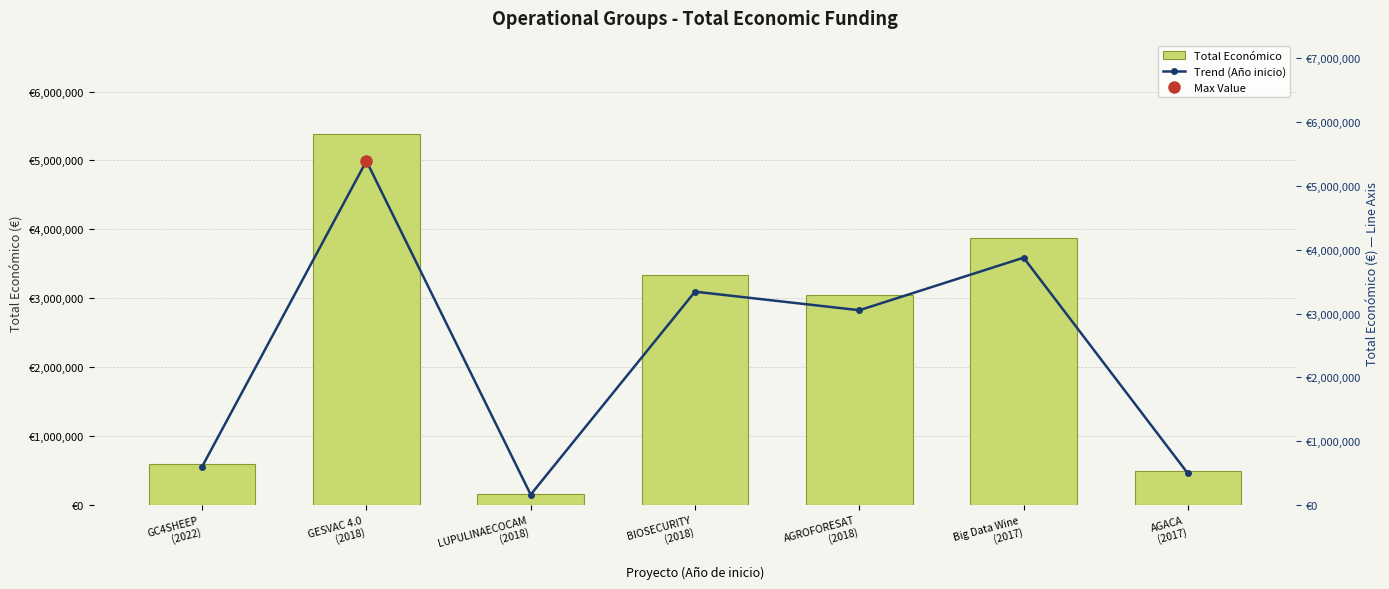

At which category is the sum across all series the highest?

GESVAC 4.0
(2018)